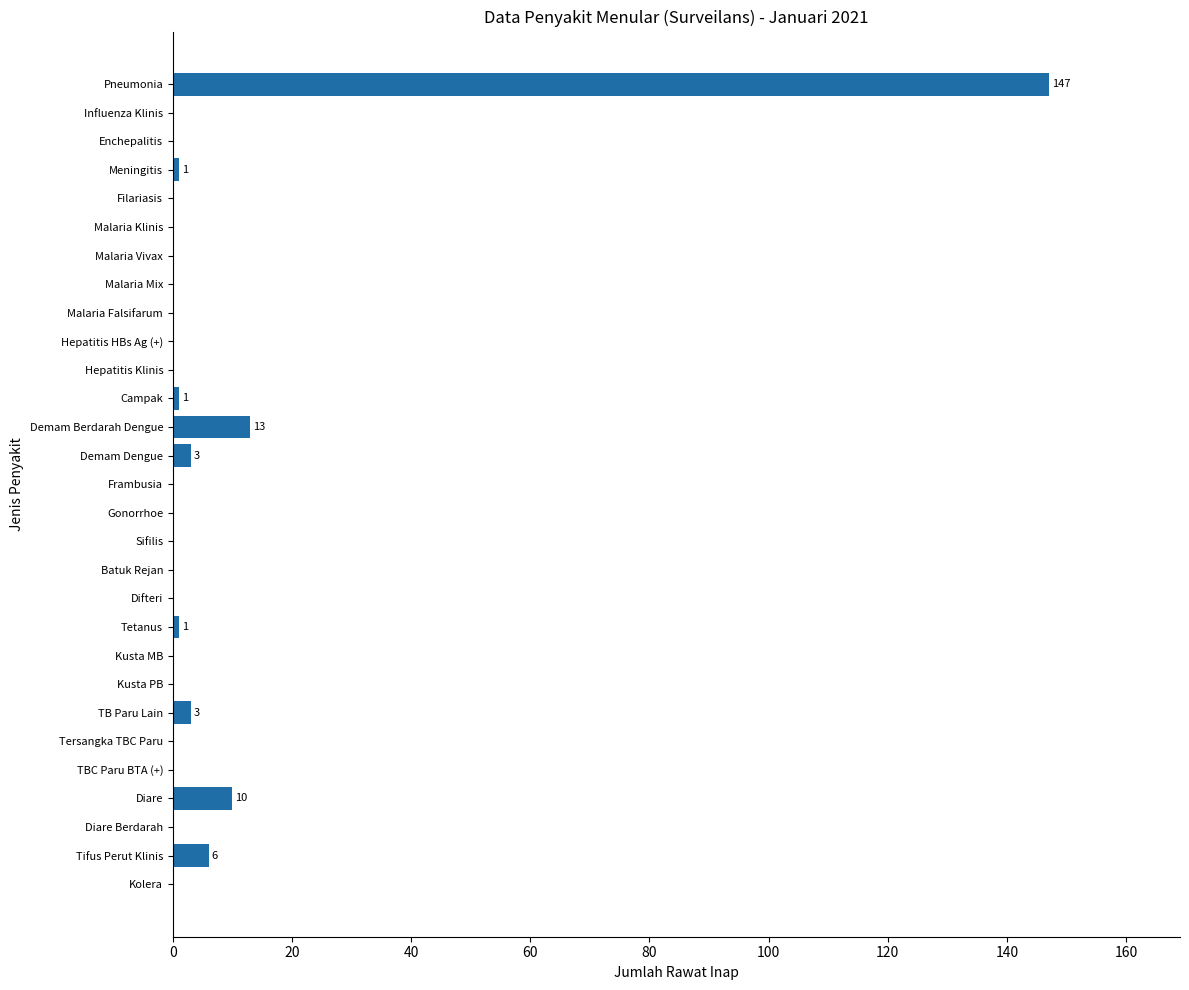

What is the greatest value displayed?

147